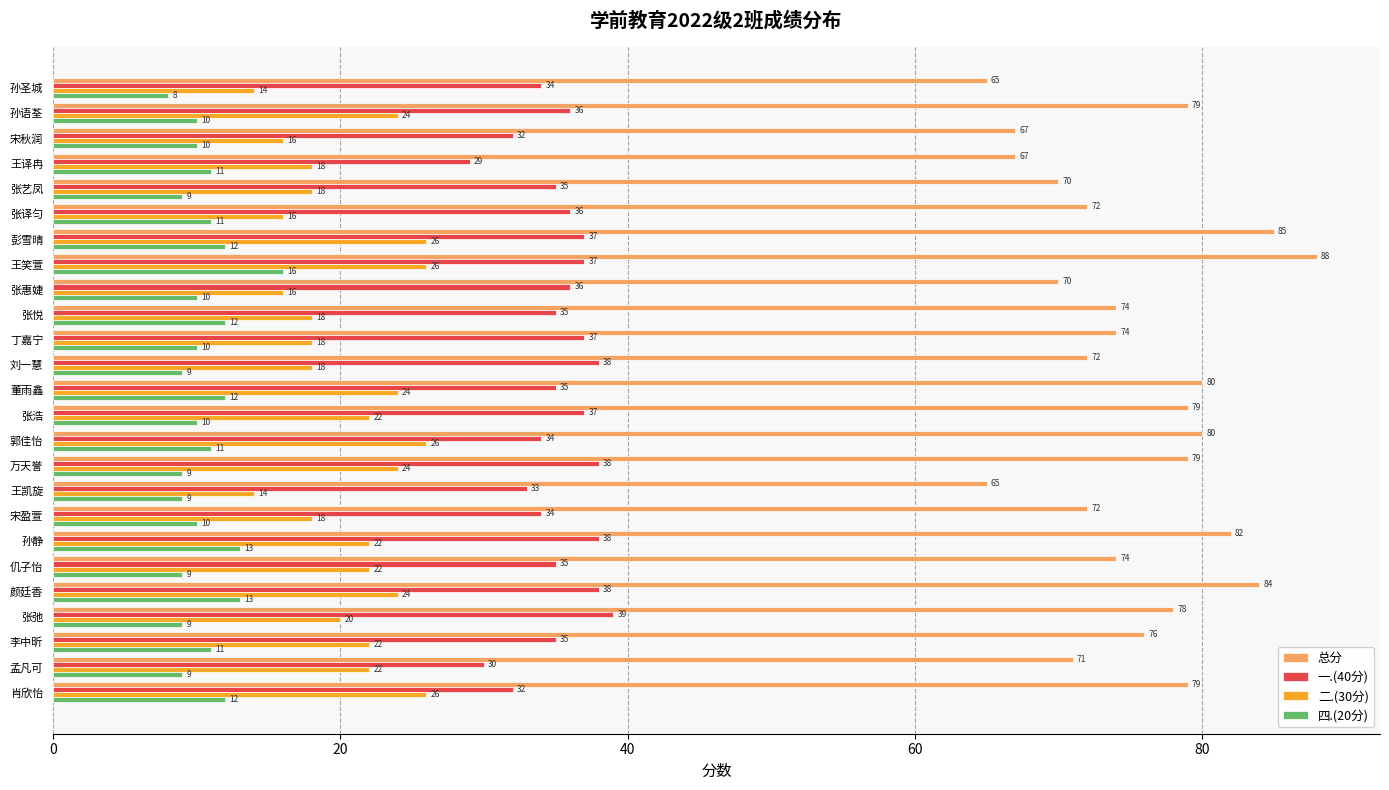

Where is 二.(30分) nearest to the value 20?

张弛